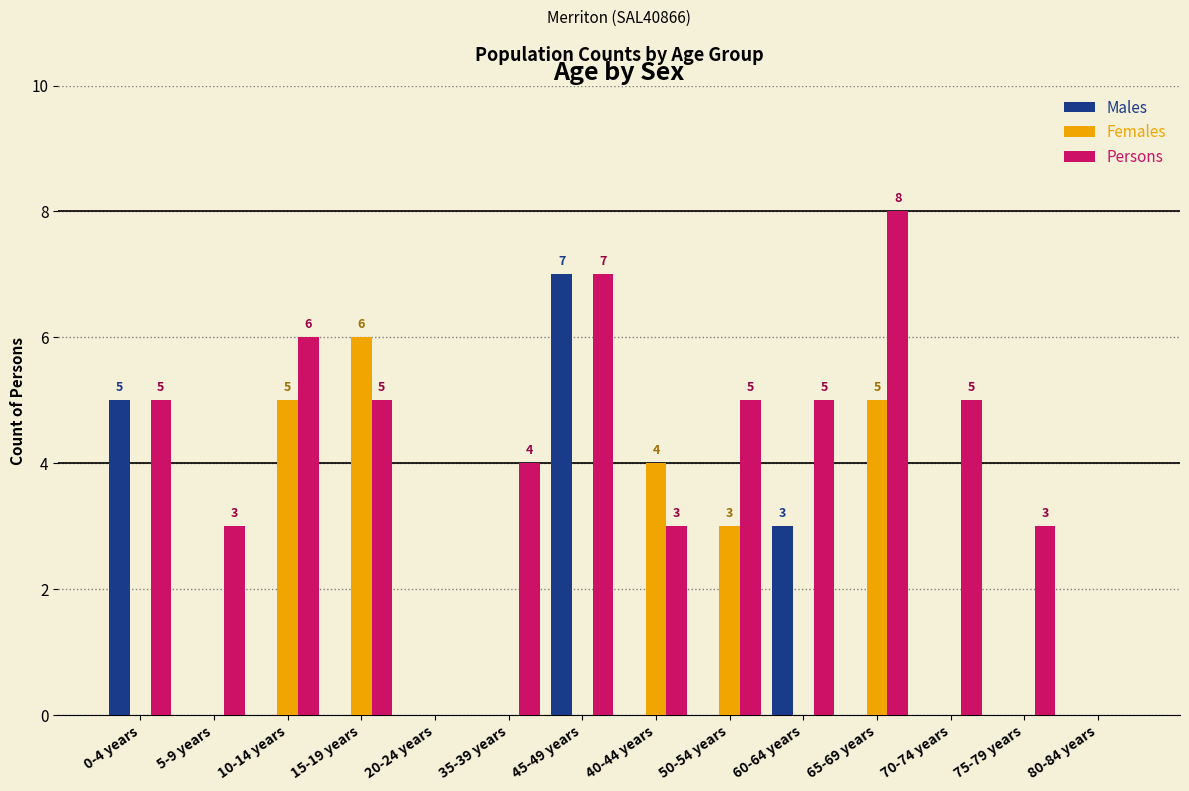

Which series has the largest total across all categories?

Persons